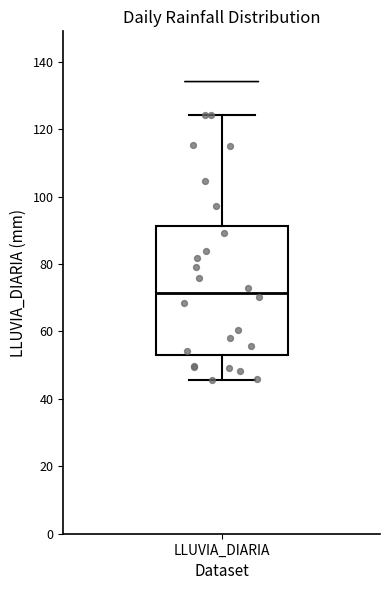

Where is the lower edge of the box for LLUVIA_DIARIA on the y-axis? The values are not printed on the chart, so give them approximately, as read against the axis.

54